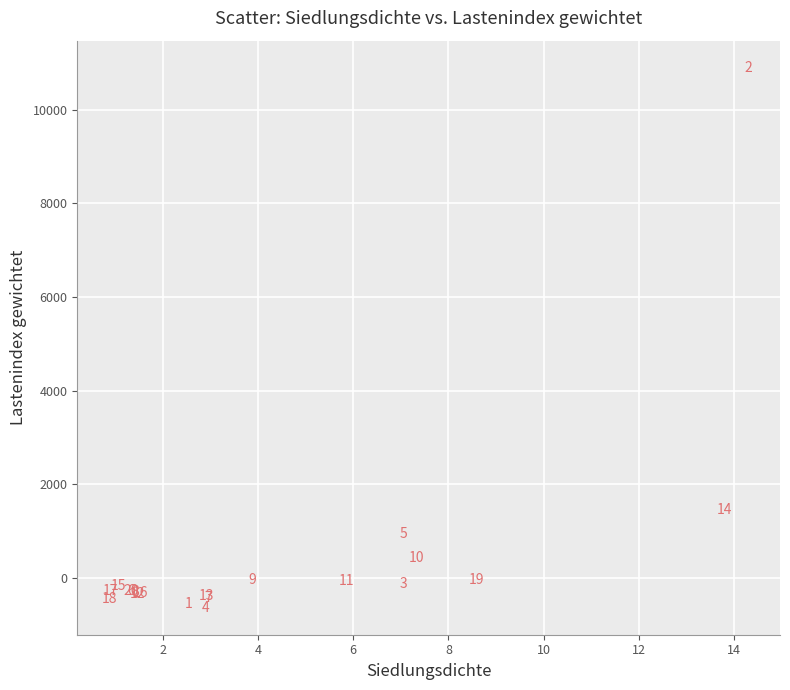

What Y value in the scatter plot is closest to 5131?

1453.4